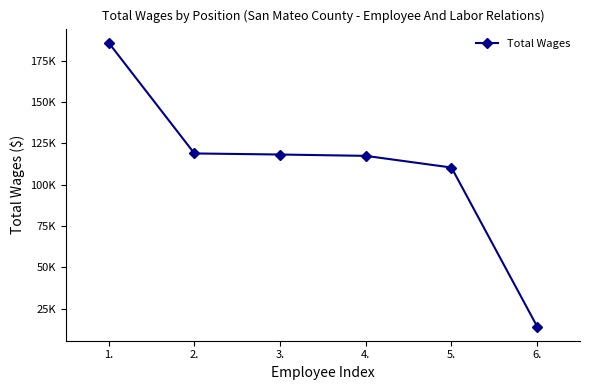

What is the difference between the second highest and minimum values?

104653